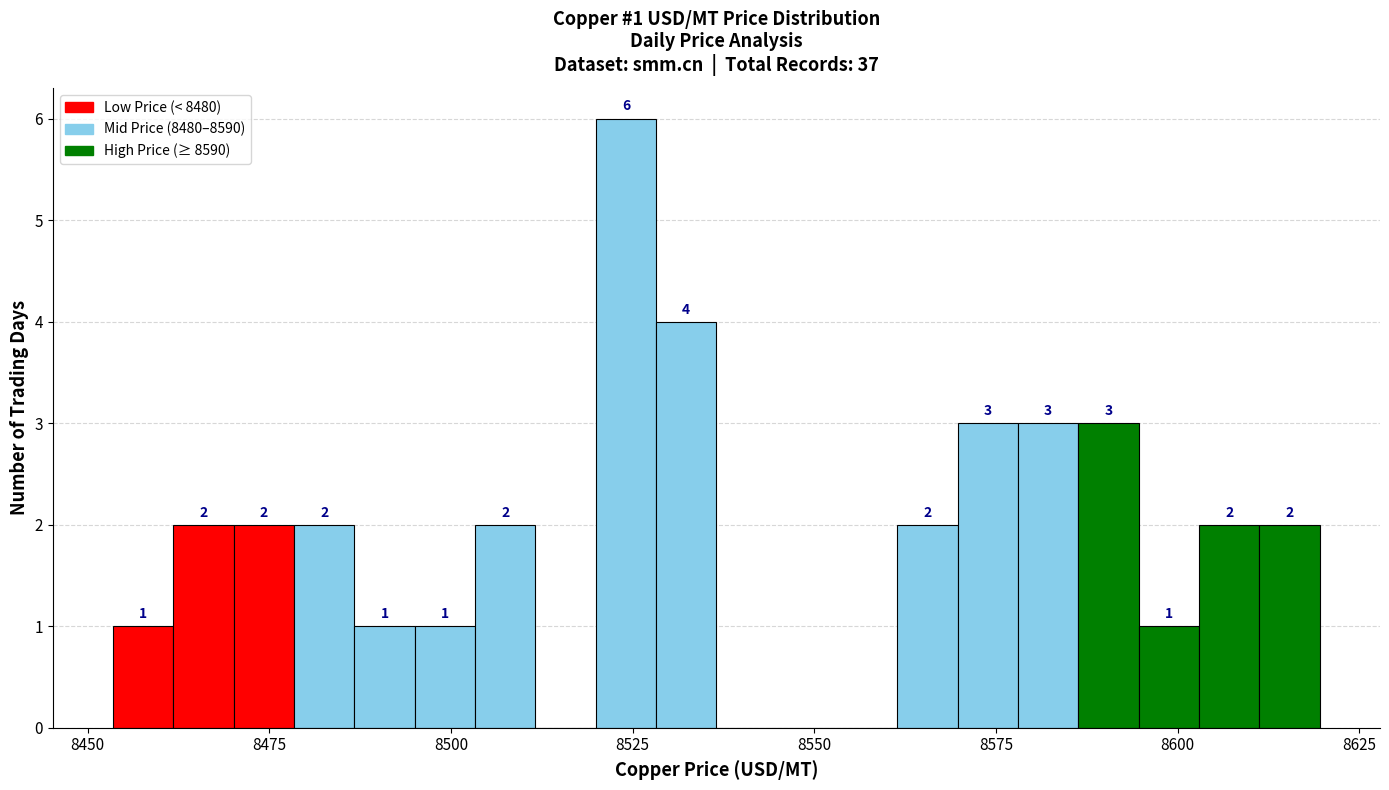

Around what value on the x-axis is the tallest bar? Give the approximate position of its centre, as read against the axis.

8525